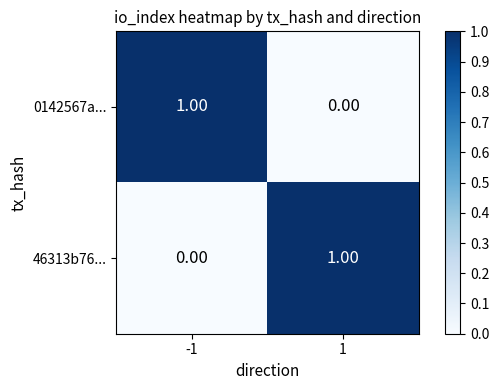

At -1, list the series in order from smallest to largest.

46313b76..., 0142567a...